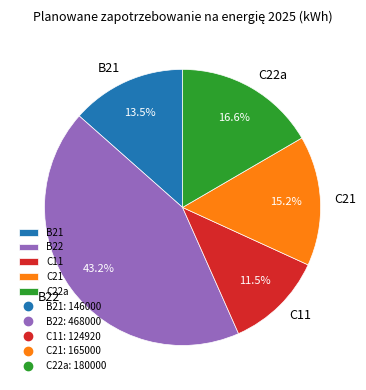

Combined, what portion of the pie is C11 and C22a?

28.1%